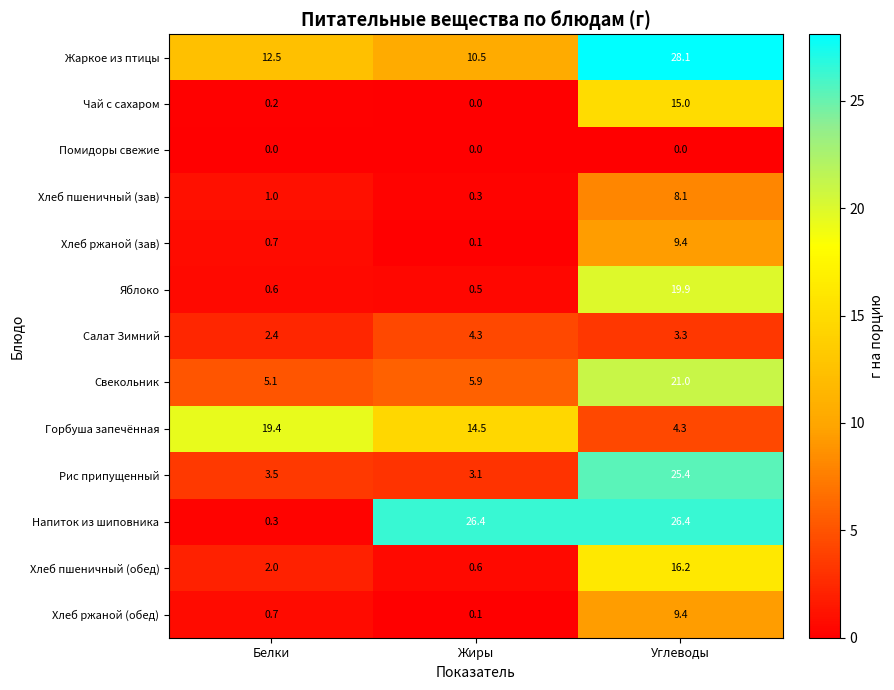

Which series changed the most between Белки and Жиры?

Напиток из шиповника